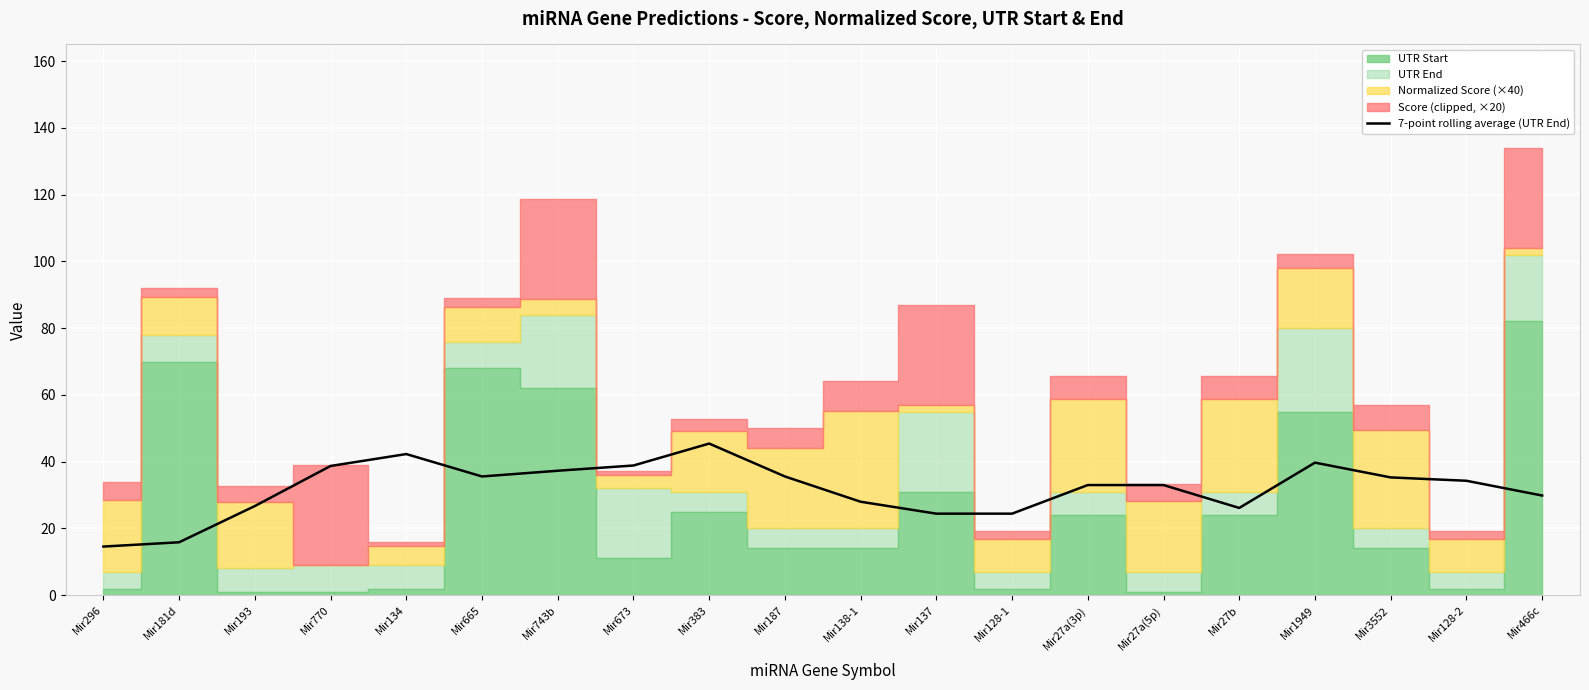

True or false: the data shows 7.9 at Mir181d.

False